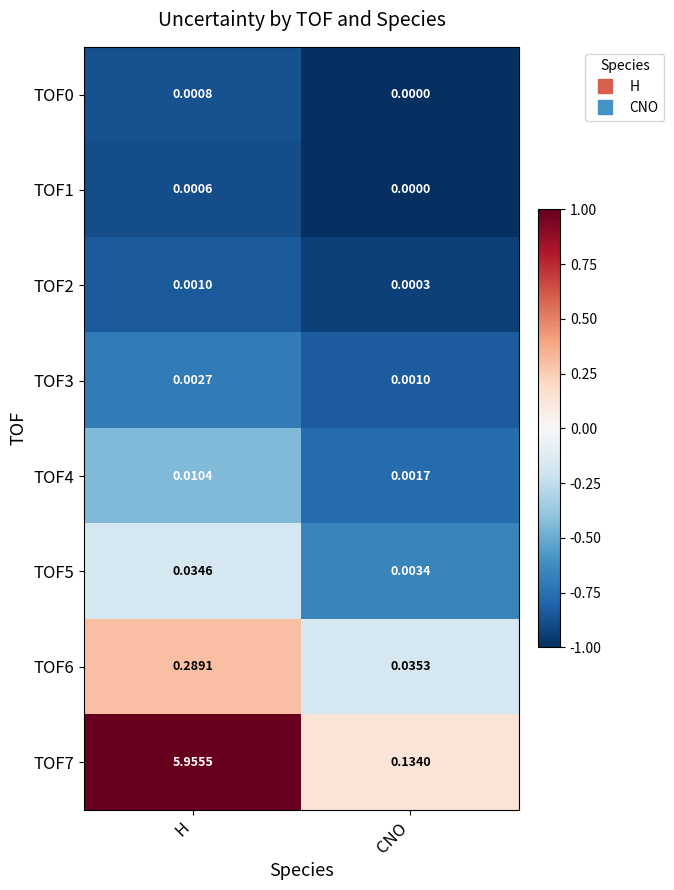

Rank the categories by TOF0 value from highest to lowest.

H, CNO